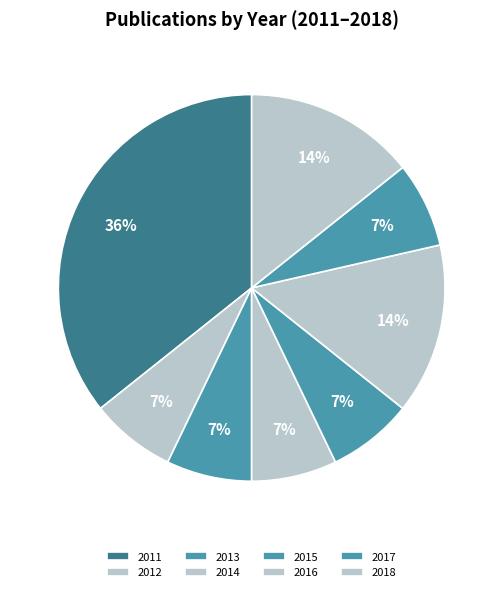

Rank the categories by value from highest to lowest.

2011, 2016, 2018, 2012, 2013, 2014, 2015, 2017